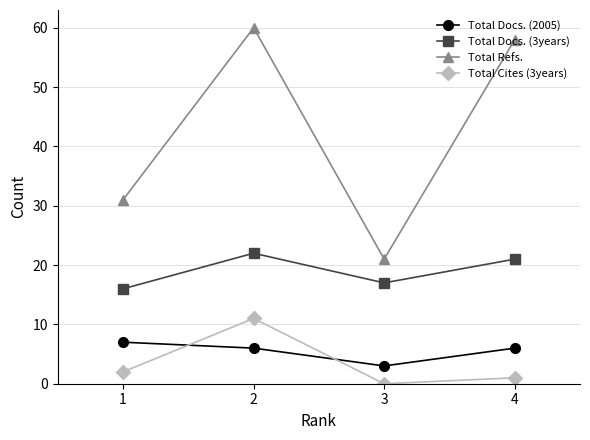

Between 2 and 4, which series saw the biggest shift?

Total Cites (3years)